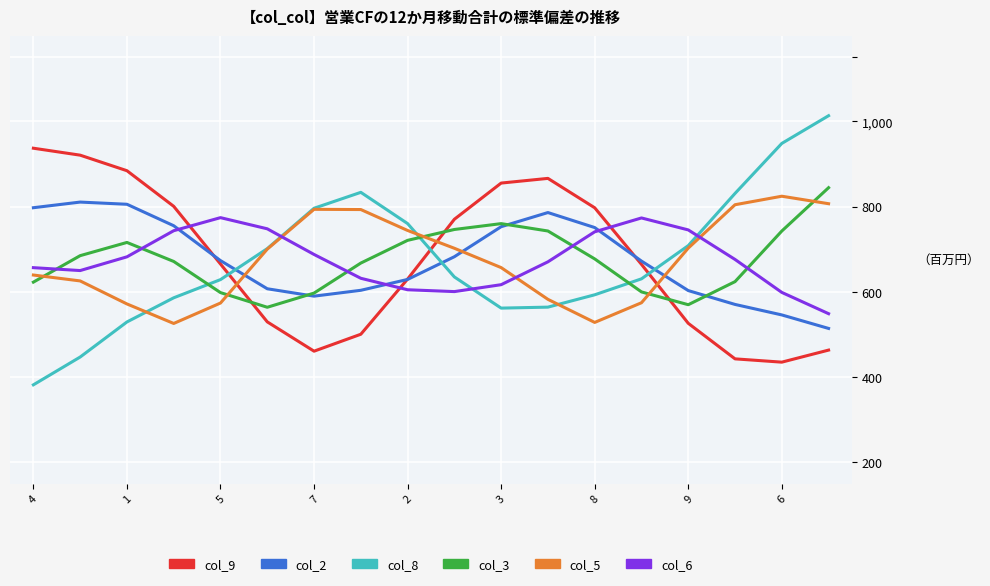

After their last crossing, which series has the higher values: col_8 or col_9?

col_8